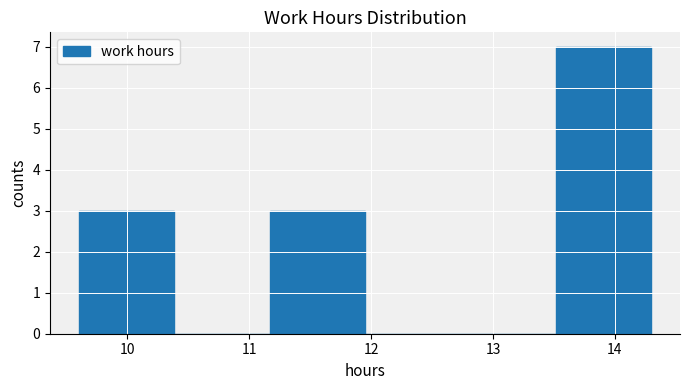

Over which range of the x-axis is the bar tallest?

13.5 to 14.3